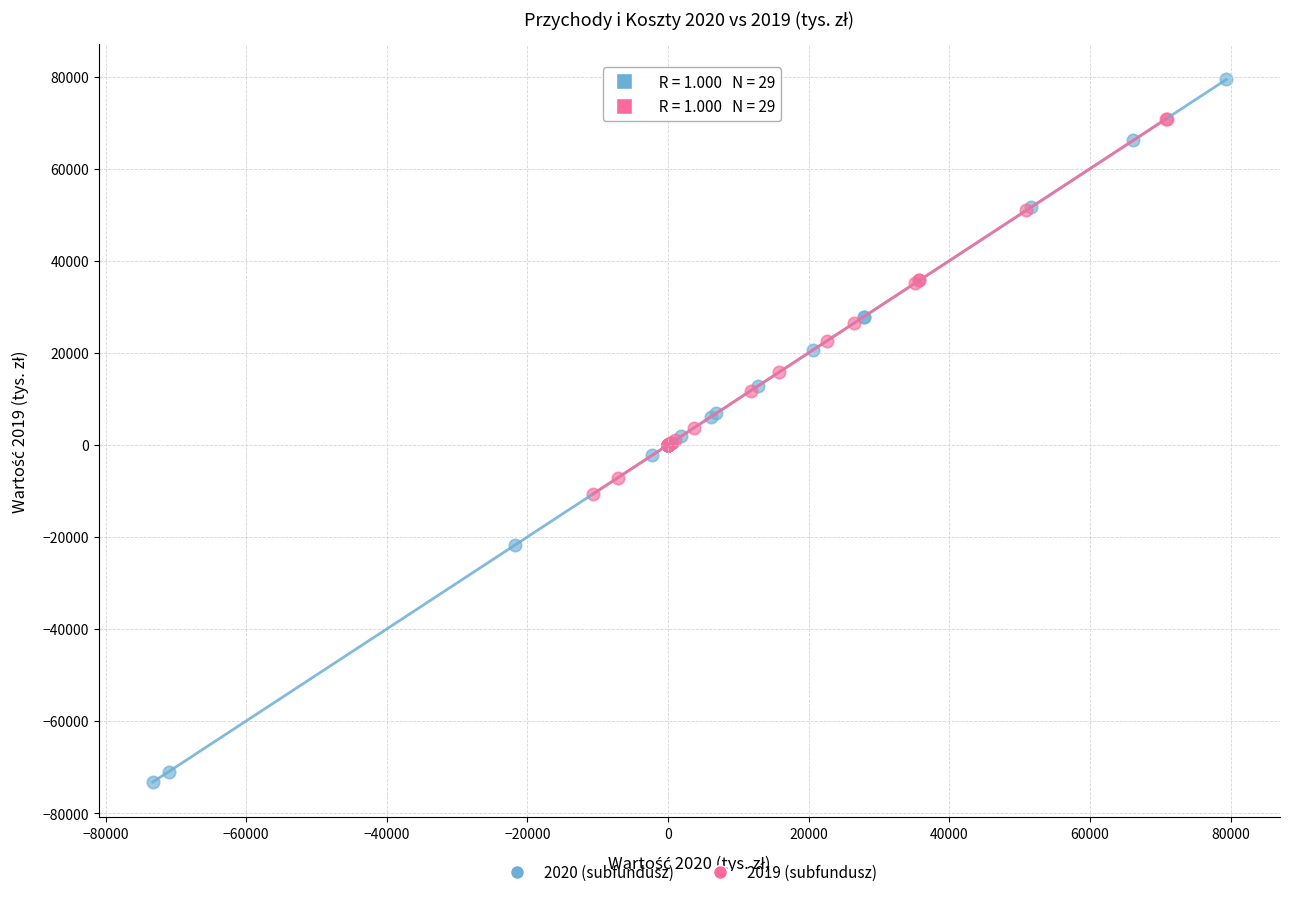

Which series contains the lowest Y value?

2020 (subfundusz)